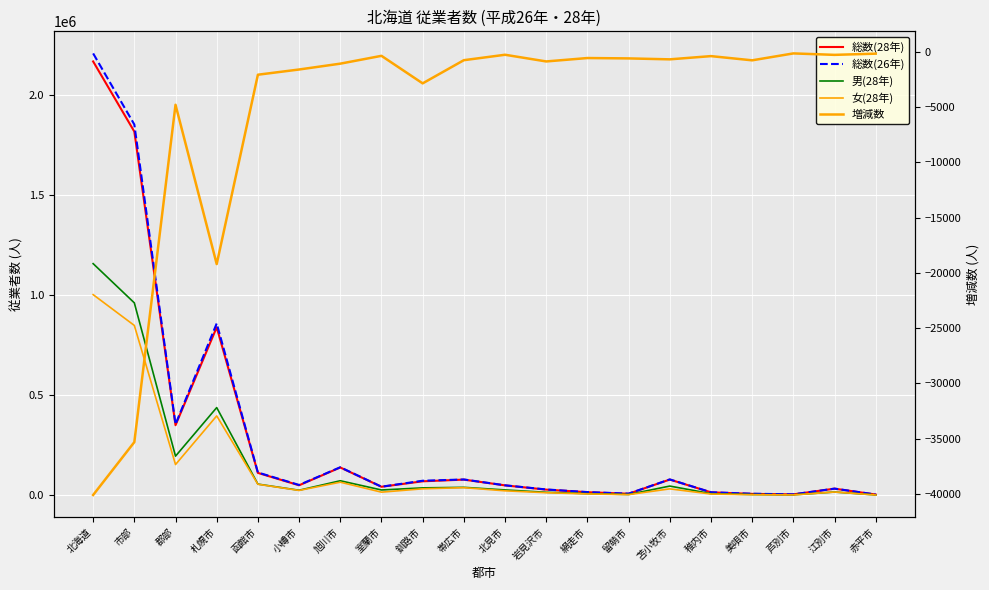

True or false: 総数(26年) has a value of 51833 at 小樽市.

True